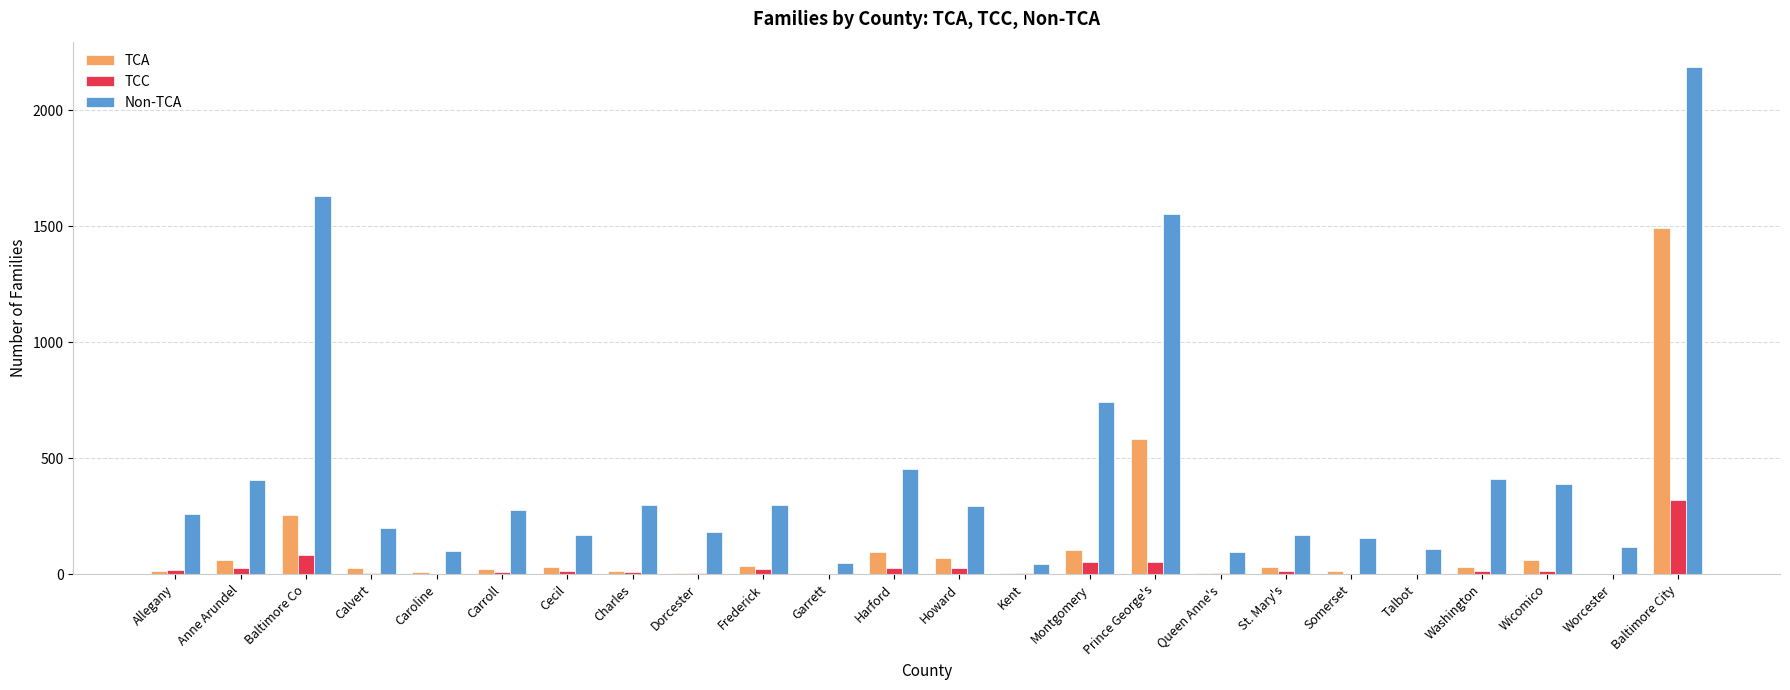

Is the value of Non-TCA at Dorcester greater than the value of TCC at Queen Anne's?

Yes